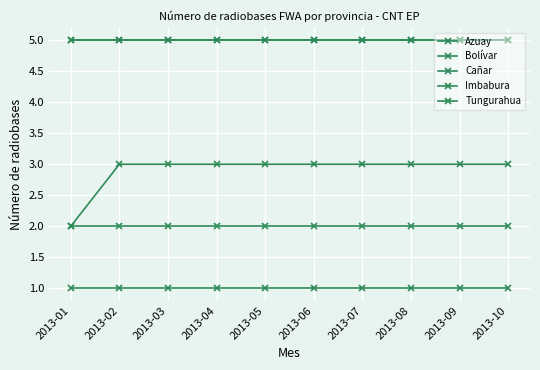

What is the smallest value displayed?

1